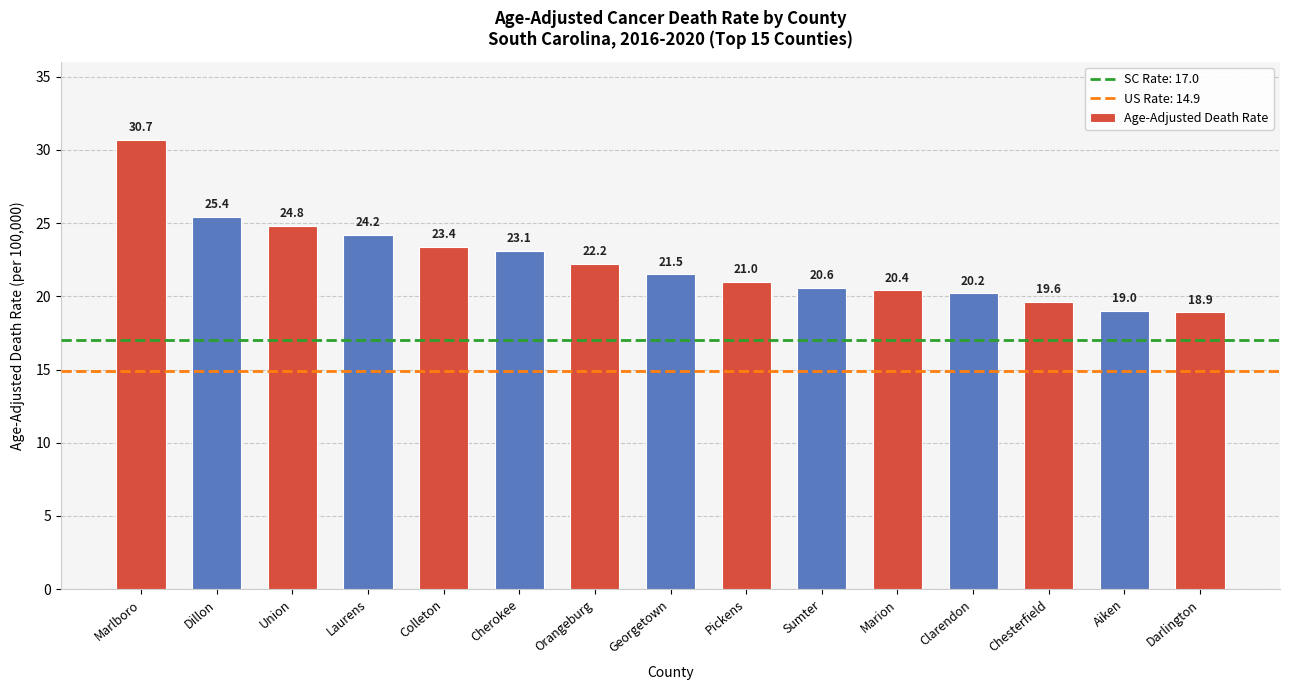

List the labels in order of value, smallest first.

Darlington, Aiken, Chesterfield, Clarendon, Marion, Sumter, Pickens, Georgetown, Orangeburg, Cherokee, Colleton, Laurens, Union, Dillon, Marlboro